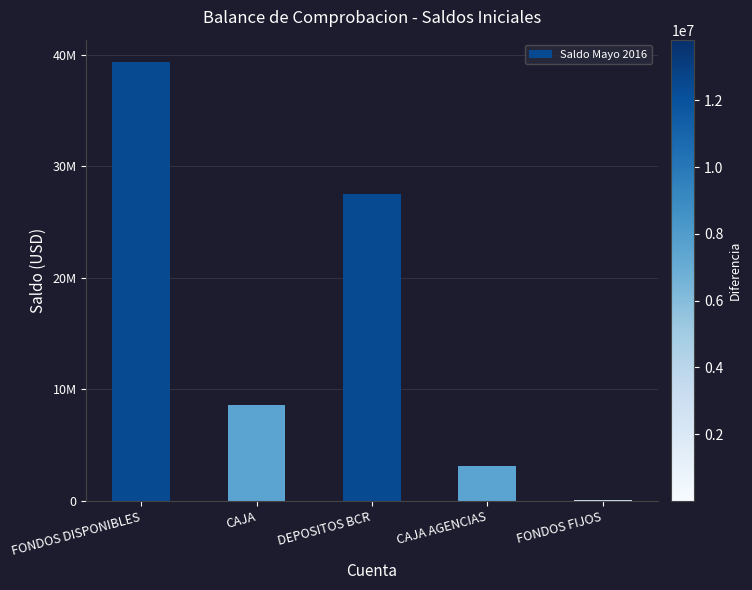

What is the difference between the maximum and minimum values?

39344029.5